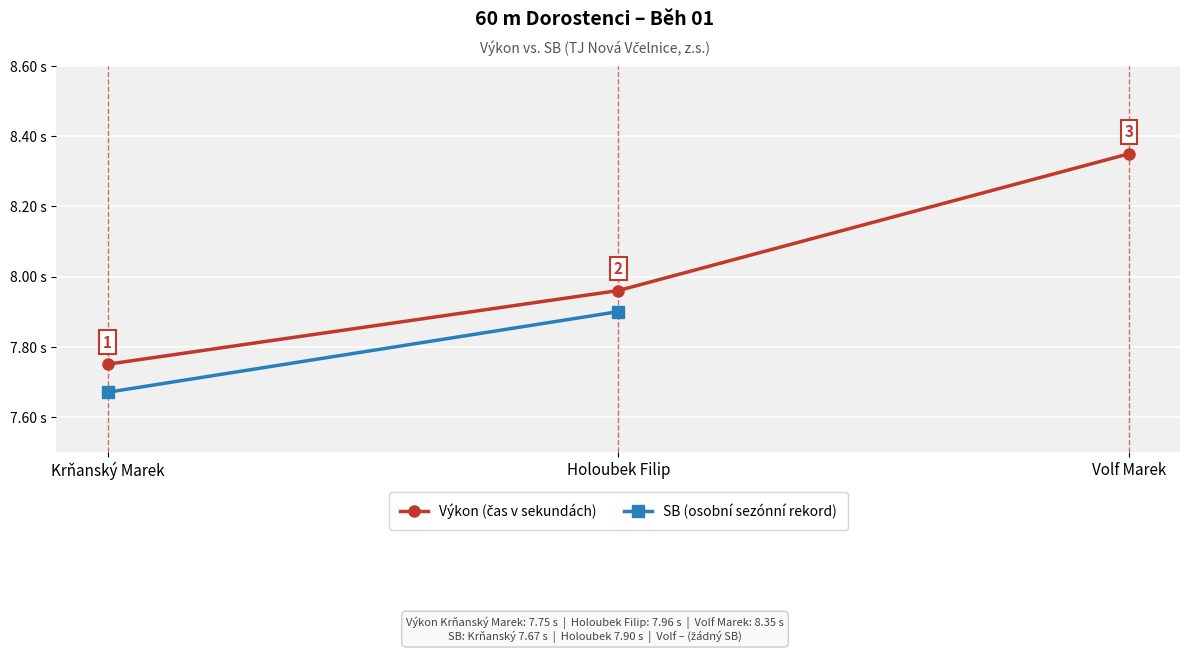

What is the maximum value shown in the chart?

8.3